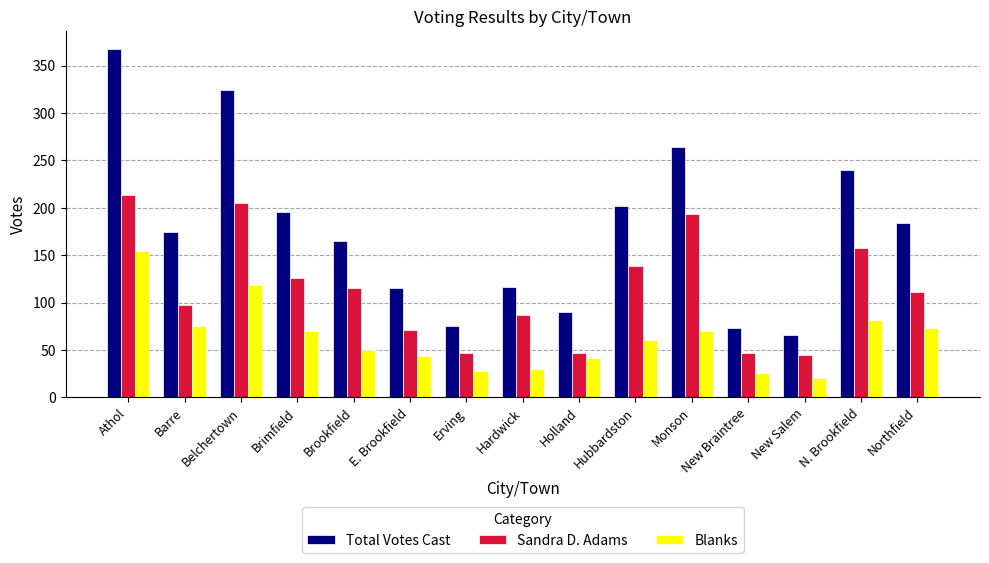

What is the difference between the second highest and minimum values in the Total Votes Cast series?

258